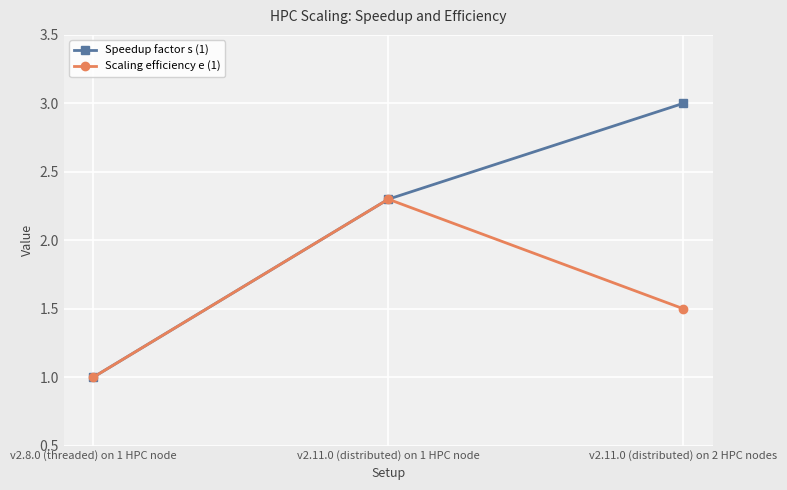

Does the chart have visible grid lines?

Yes